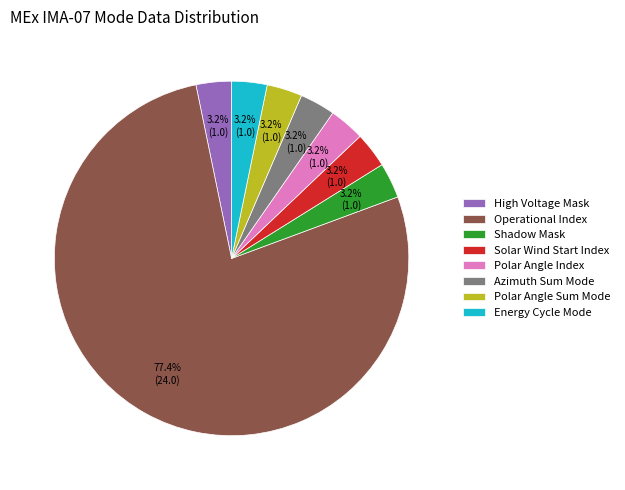

Which category accounts for the majority?

Operational Index